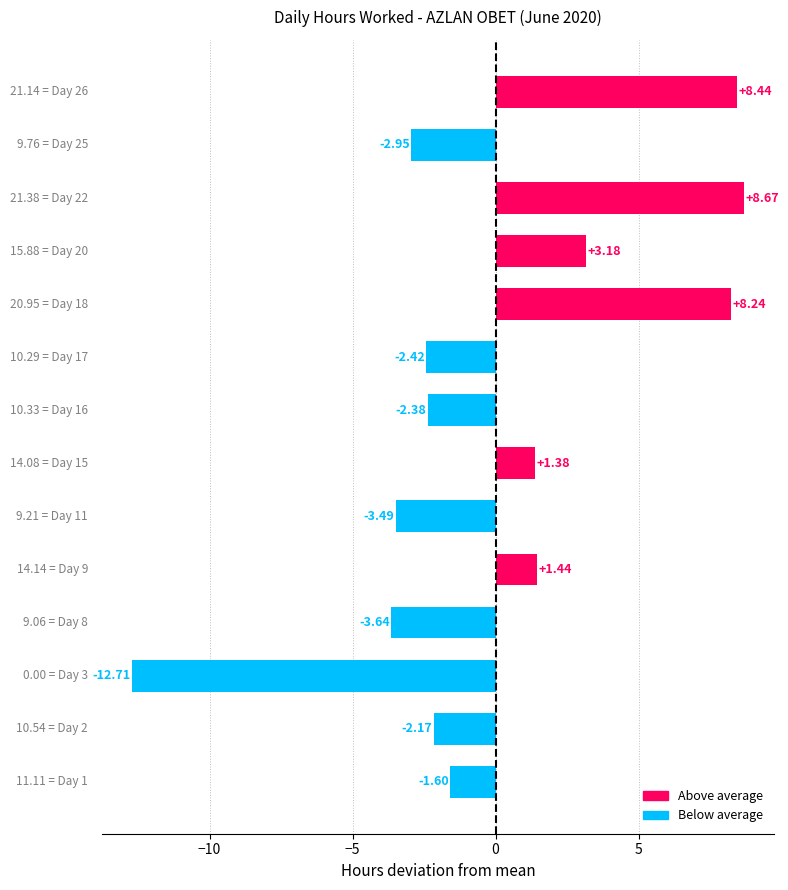

What is the difference between the maximum and minimum values?

21.4